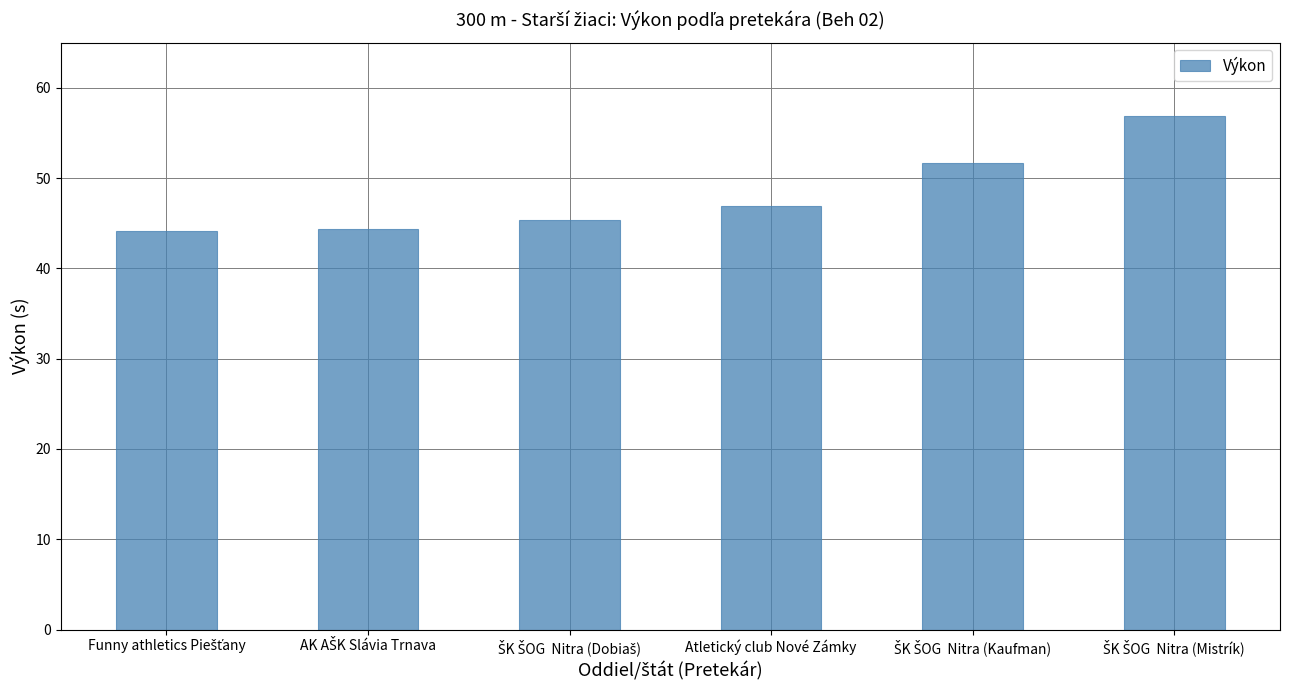

What is the maximum value shown in the chart?

56.9